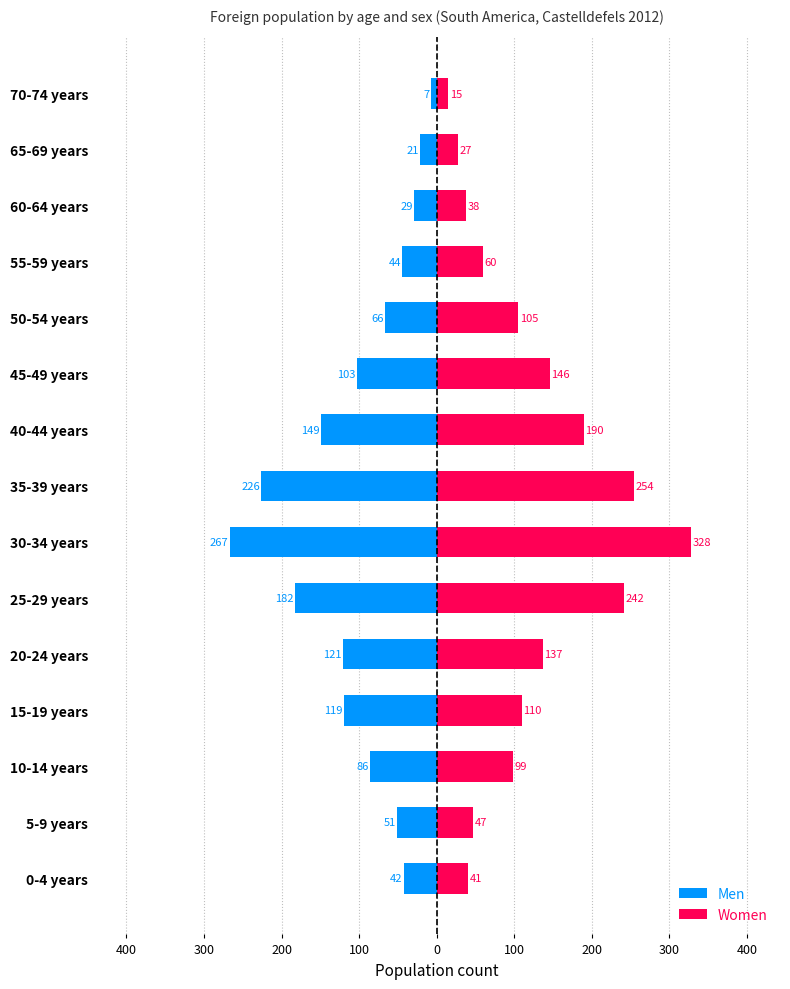

What is the difference between the second highest and second lowest values in the Women series?

227